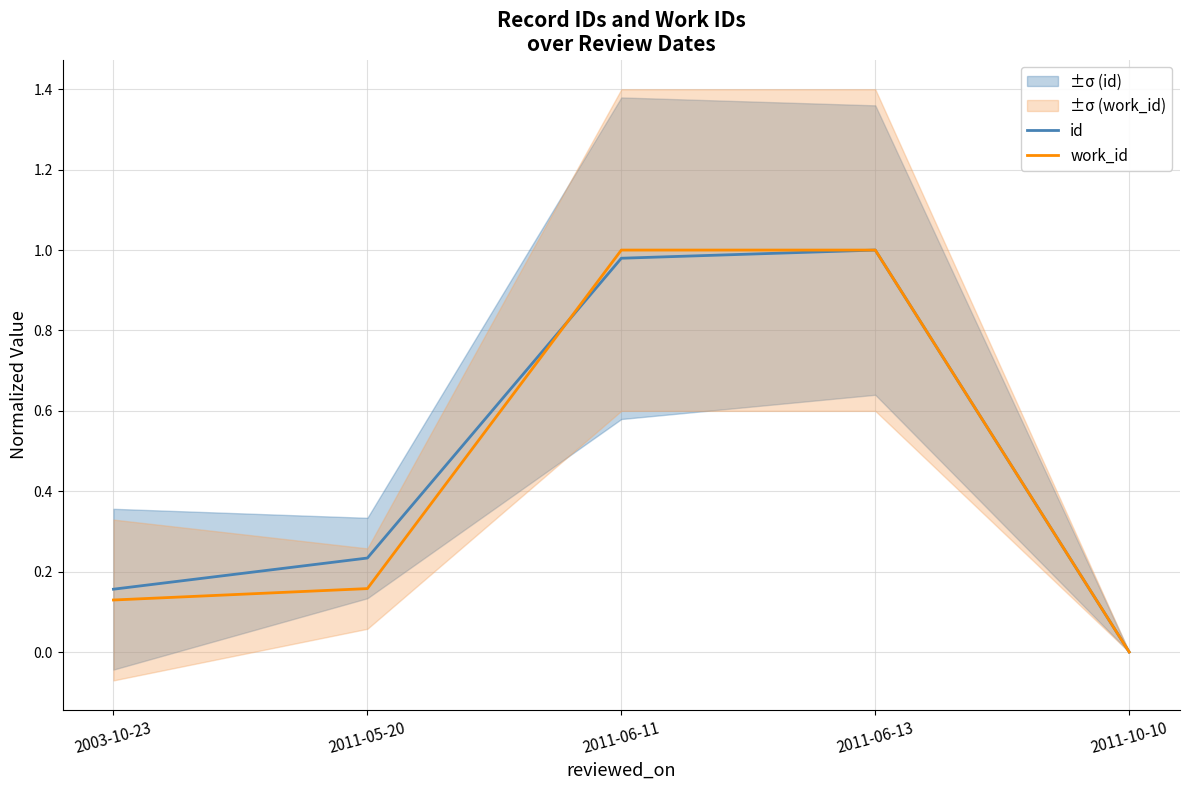

Which series has the widest spread of values?

id